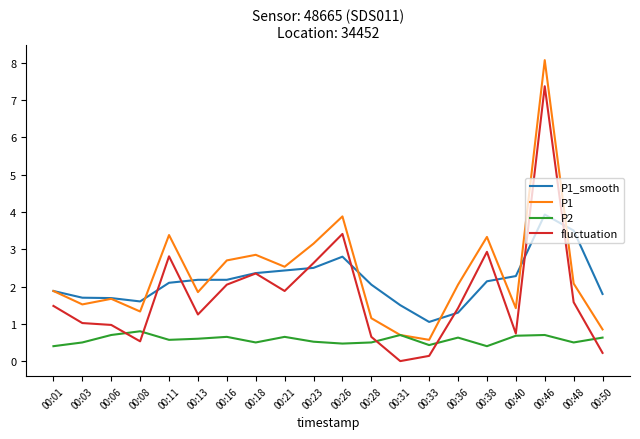

At which category does the chart reach its minimum across all series?

00:31